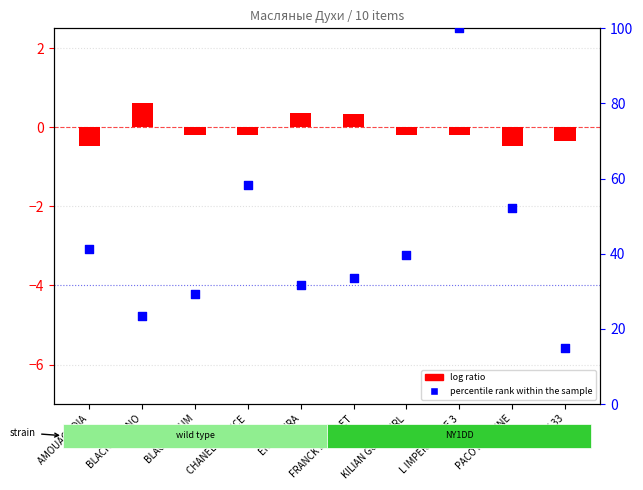

Is the value of log ratio at AMOUAGE DIA greater than the value of percentile rank within the sample at PACO RABANNE?

No